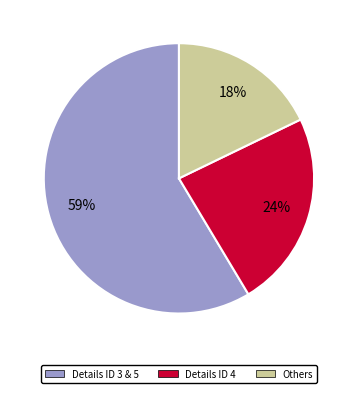

To the nearest percent, what is the difference between the largest and smallest slice percentages?

41%